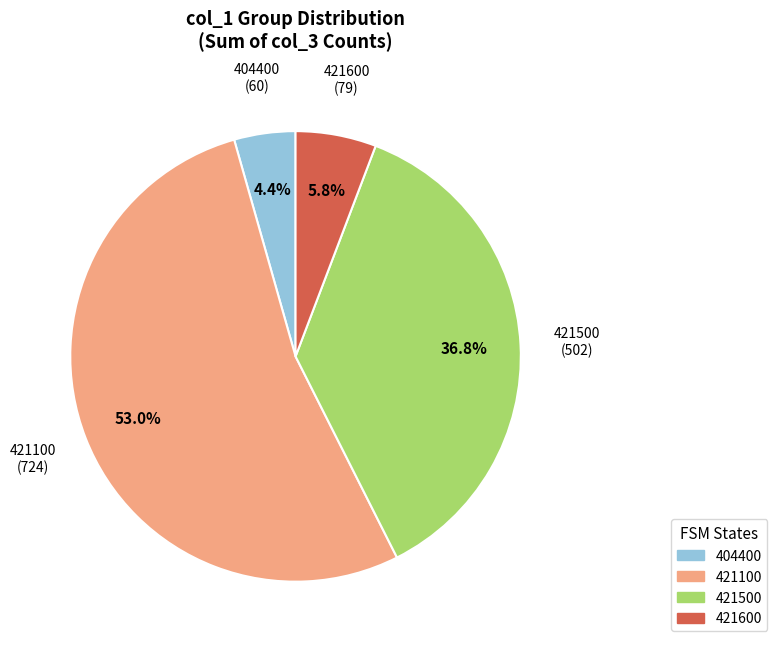

How many segments does this pie chart have?

4